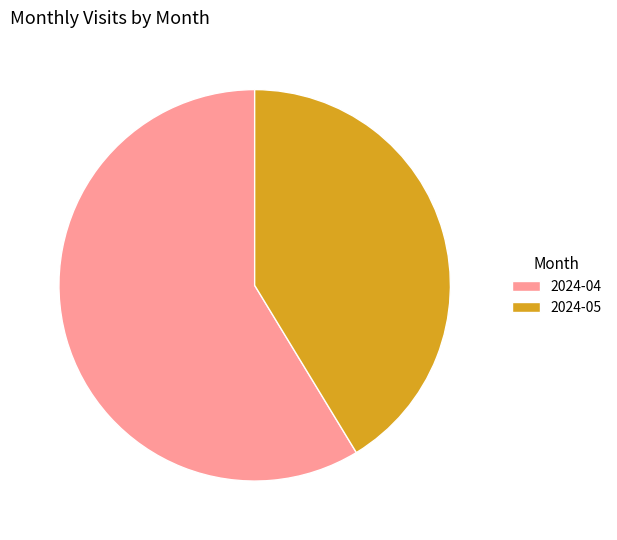

Between 2024-05 and 2024-04, which is larger?

2024-04